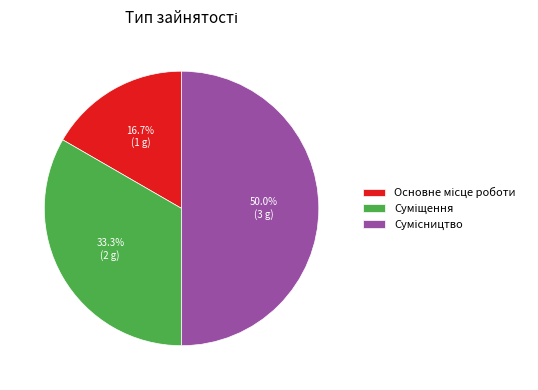

Is there a majority slice in this chart?

No